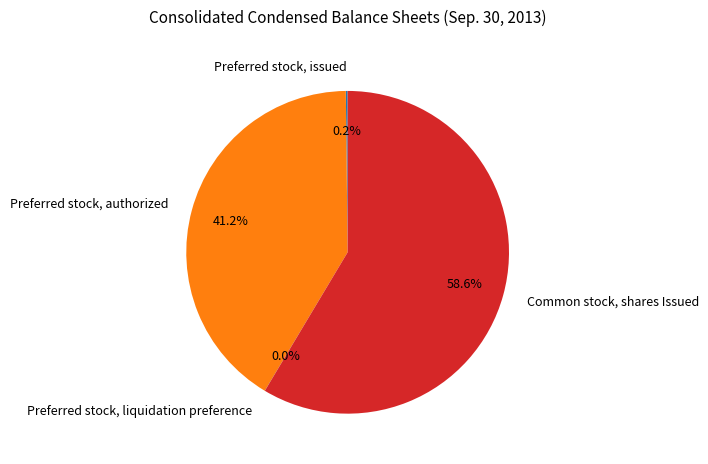

Is there any slice that represents more than half of the pie?

Yes